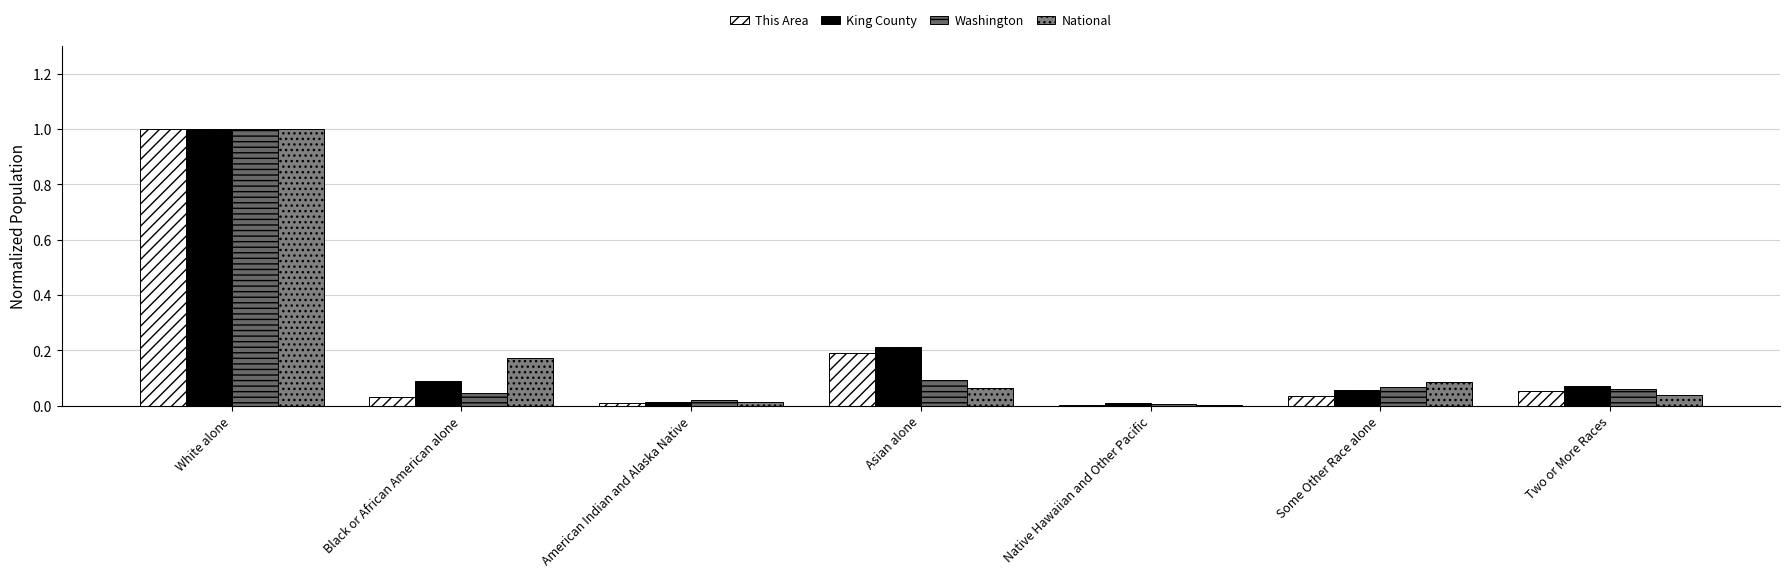

How many categories are shown in the chart?

7